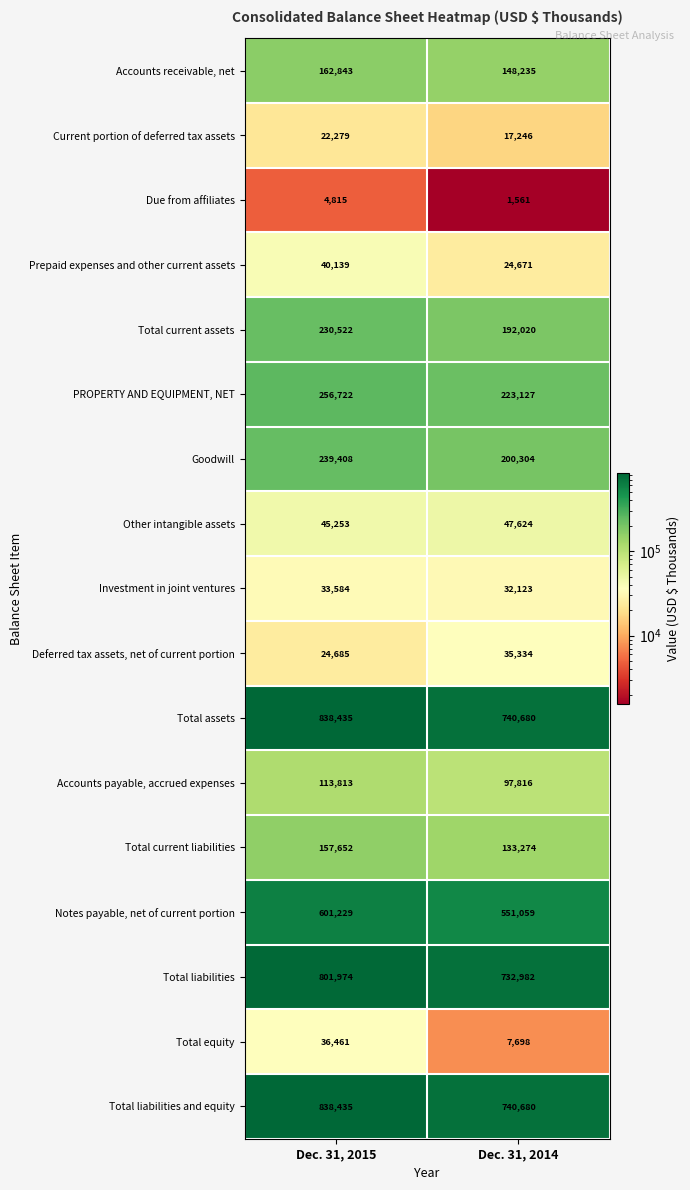

What is the spread (max minus min) of values at Dec. 31, 2014?

739119